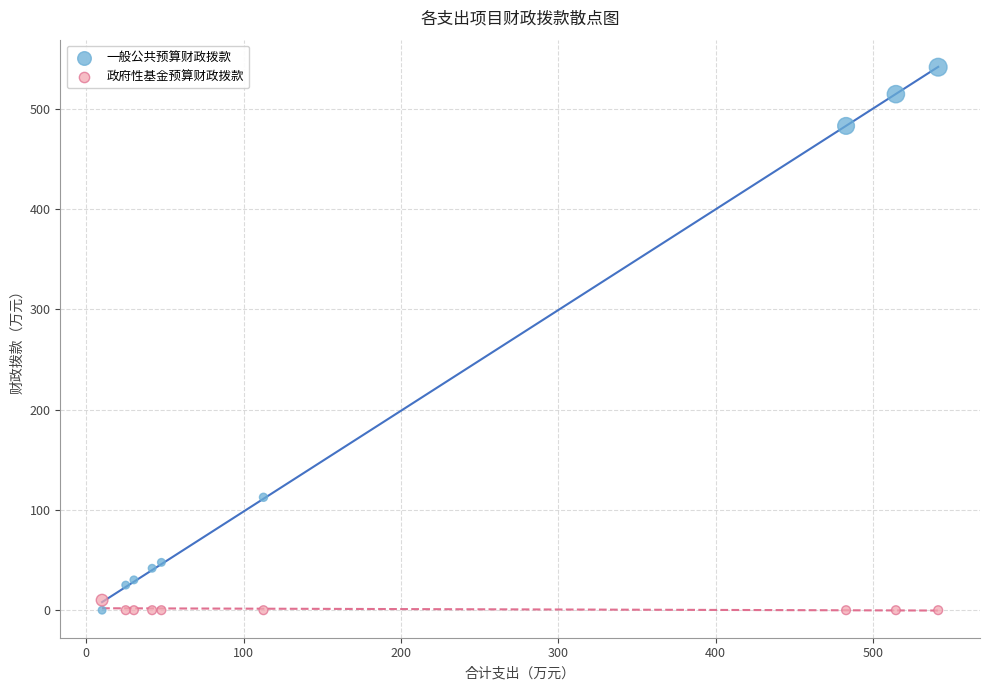

Which series has the widest spread of Y values?

一般公共预算财政拨款